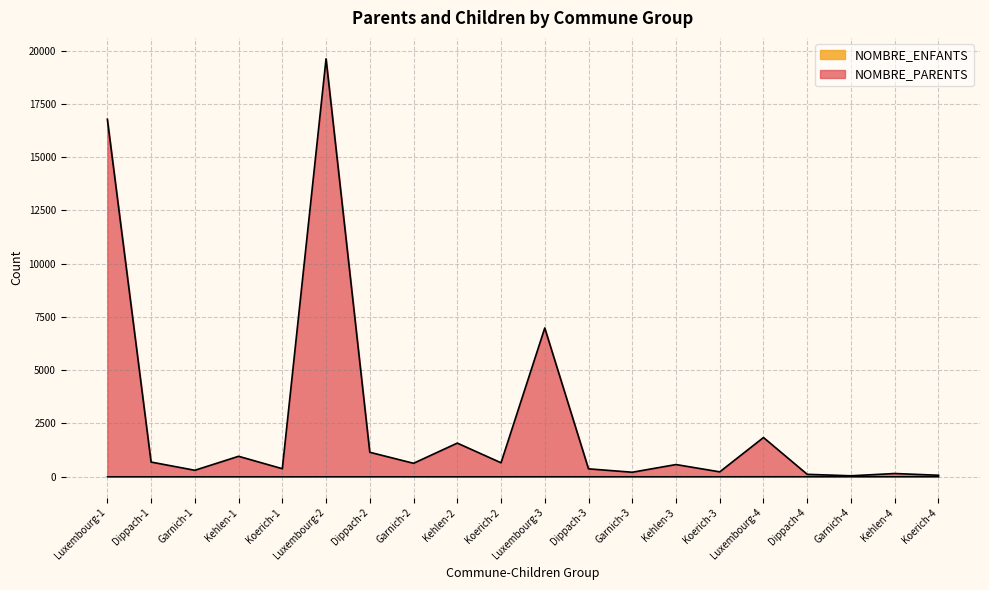

True or false: NOMBRE_ENFANTS has more than 1 interior local peaks.

False